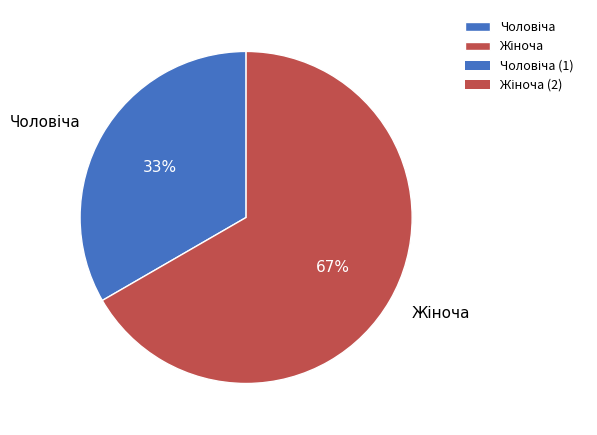

Does any single category account for the majority?

Yes